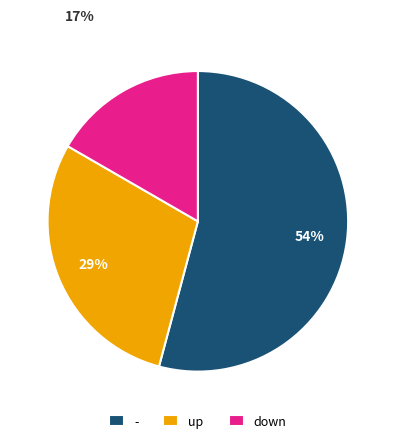

Do down and - together represent more than half of the pie?

Yes